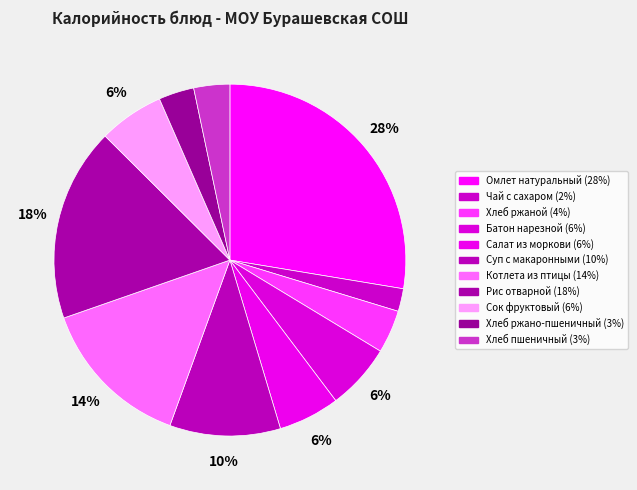

What percentage is NOT represented by Омлет натуральный?

72.4%